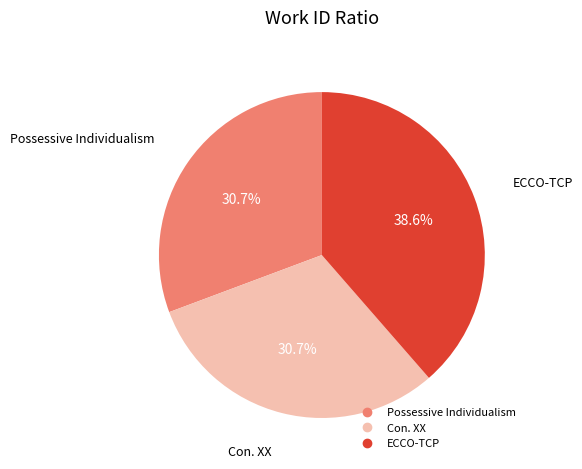

What is the ratio of the value at ECCO-TCP to the value at Con. XX?

1.3